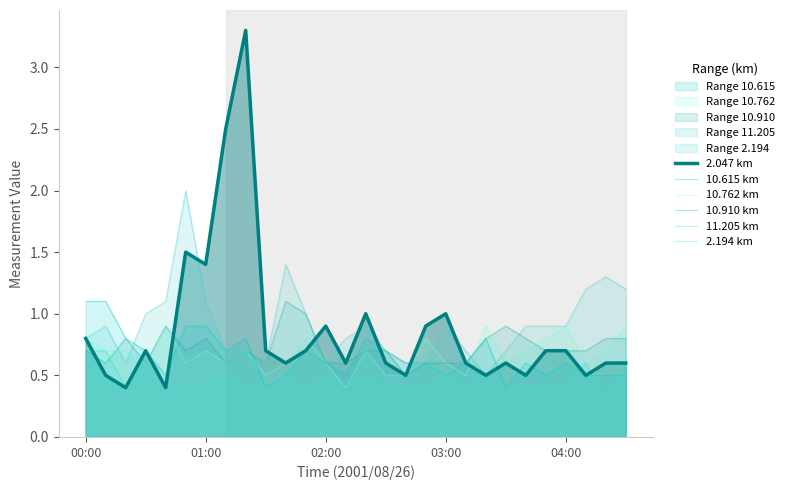

Reading right to left, what are all the values shown in this chart?

2.047 km: 0.6	0.6	0.5	0.7	0.7	0.5	0.6	0.5	0.6	1.0	0.9	0.5	0.6	1.0	0.6	0.9	0.7	0.6	0.7	3.3	2.5	1.4	1.5	0.4	0.7	0.4	0.5	0.8
10.615 km: 0.5	0.5	0.5	0.6	0.5	0.6	0.4	0.8	0.6	0.5	0.6	0.6	0.7	0.8	0.5	0.6	0.7	0.5	0.4	0.8	0.7	0.9	0.9	0.5	0.7	0.8	1.1	1.1
10.762 km: 0.9	0.7	0.6	0.9	0.8	0.7	0.6	0.9	0.5	0.6	0.8	0.5	0.5	0.7	0.4	0.6	0.8	0.6	0.5	0.7	0.6	0.7	0.6	0.9	0.6	0.7	0.7	0.8
10.910 km: 0.8	0.8	0.7	0.7	0.7	0.8	0.9	0.8	0.6	0.6	0.6	0.5	0.7	0.7	0.6	0.6	1.0	1.1	0.6	0.7	0.6	0.8	0.7	0.9	0.6	0.8	0.6	0.7
11.205 km: 1.2	1.3	1.2	0.9	0.9	0.9	0.7	0.5	0.7	0.9	0.6	0.6	0.7	0.9	0.8	0.6	1.0	1.4	0.6	0.7	0.7	1.1	2.0	1.1	1.0	0.6	0.9	0.8
2.194 km: 0.6	0.3	0.6	0.4	0.4	0.4	0.4	0.5	0.4	0.5	0.4	0.4	0.4	0.5	0.4	0.5	0.4	0.5	0.4	0.4	0.5	0.4	0.4	0.4	0.6	0.4	0.7	0.7